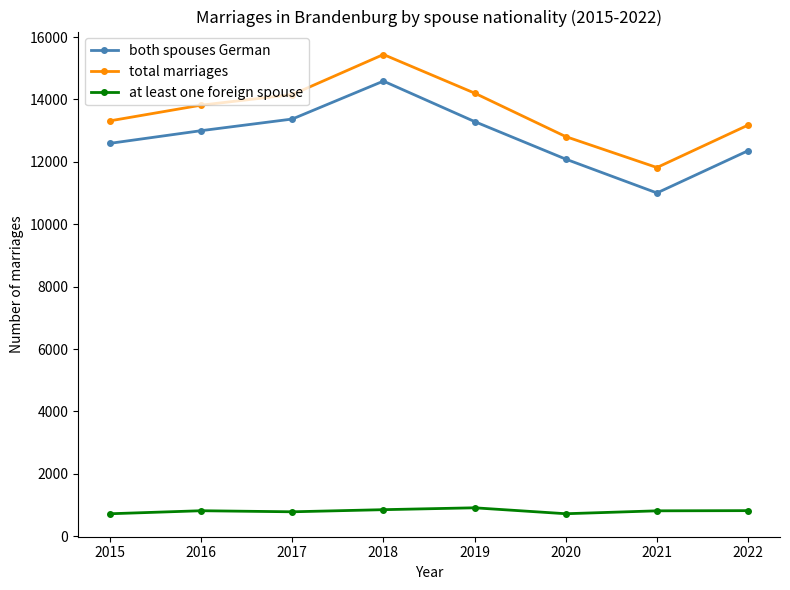

True or false: total marriages has a value of 7845 at 2016.

False